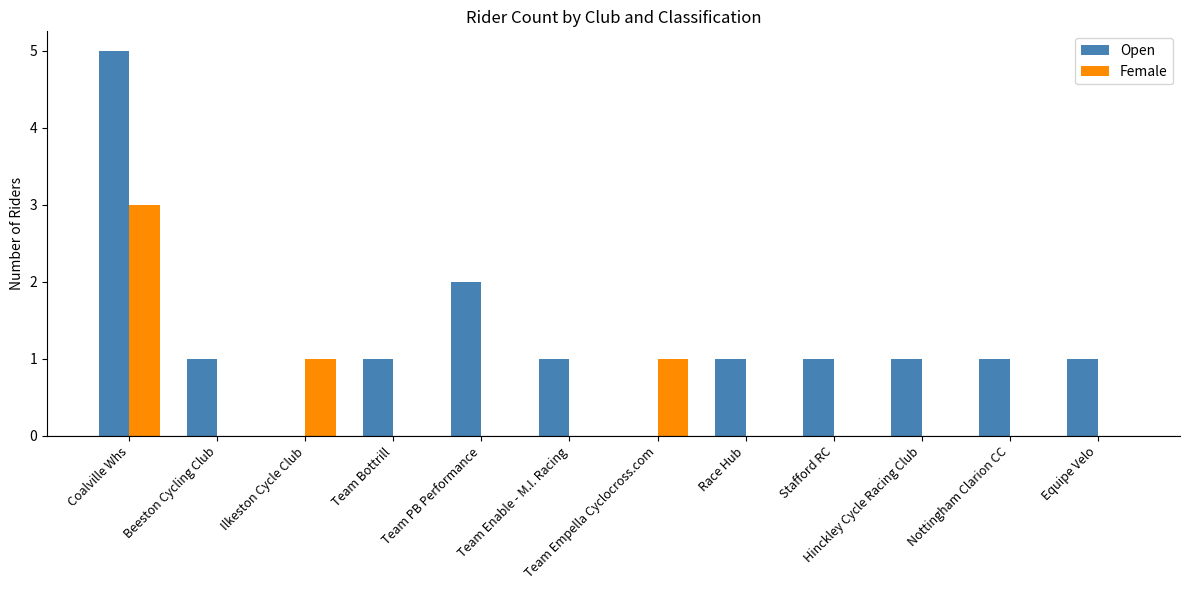

What is the difference between the Open values at Team Bottrill and Team Empella Cyclocross.com?

1